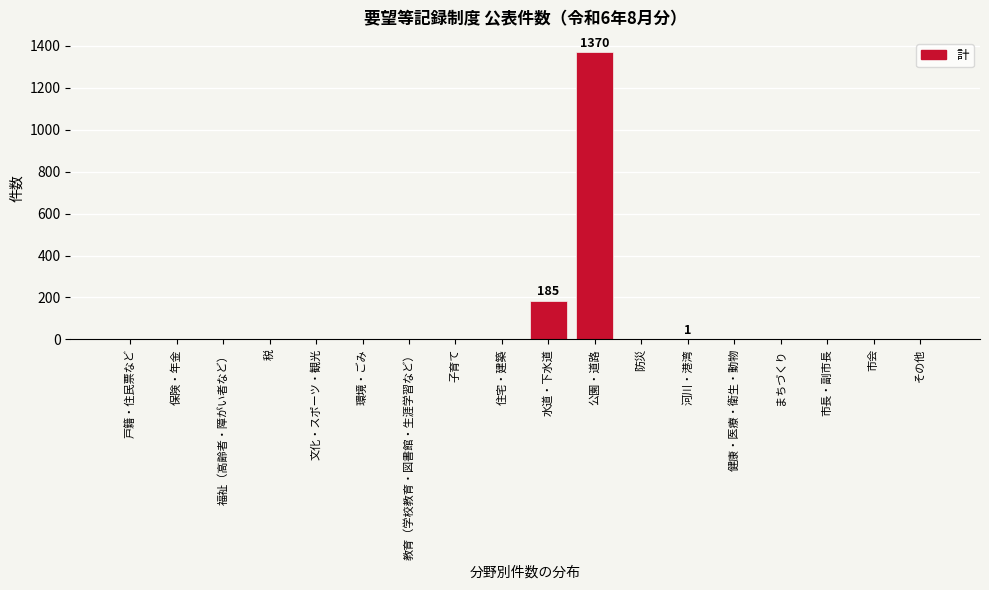

Where is the data nearest to the value 685?

水道・下水道